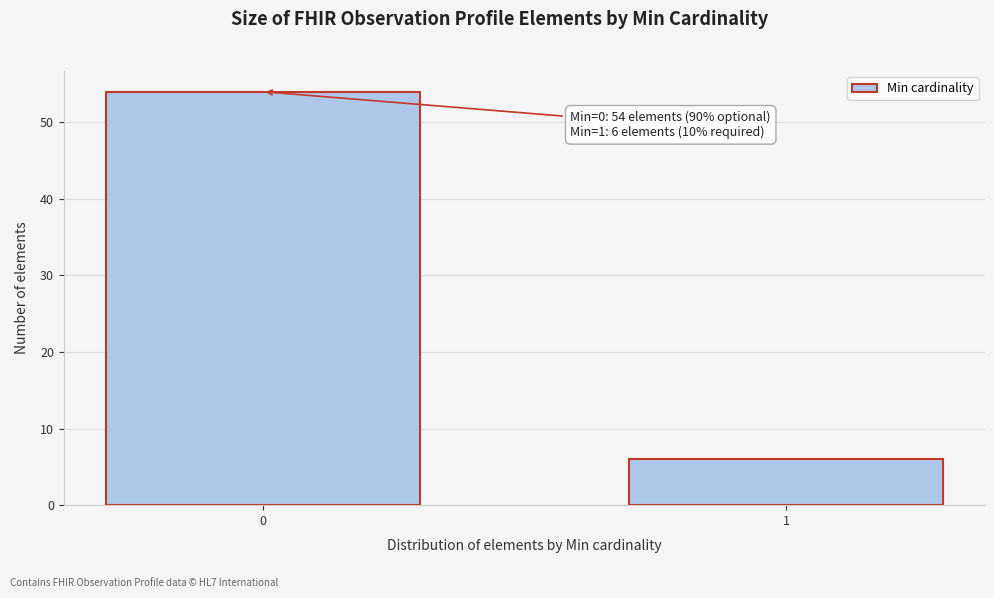

Reading left to right, extract all data points from this chart.

54	6